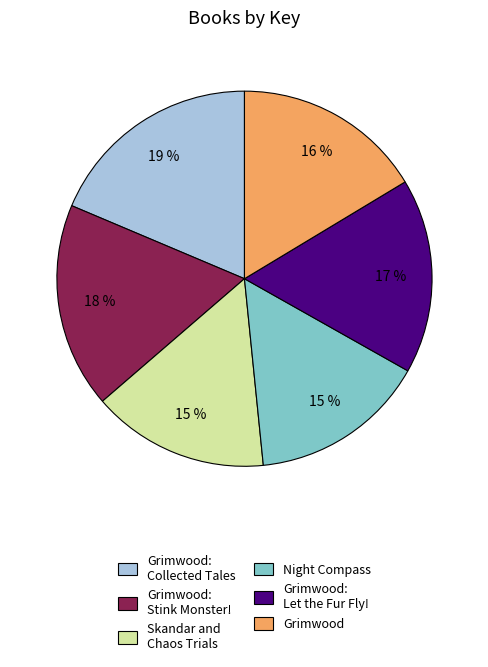

How many segments does this pie chart have?

6